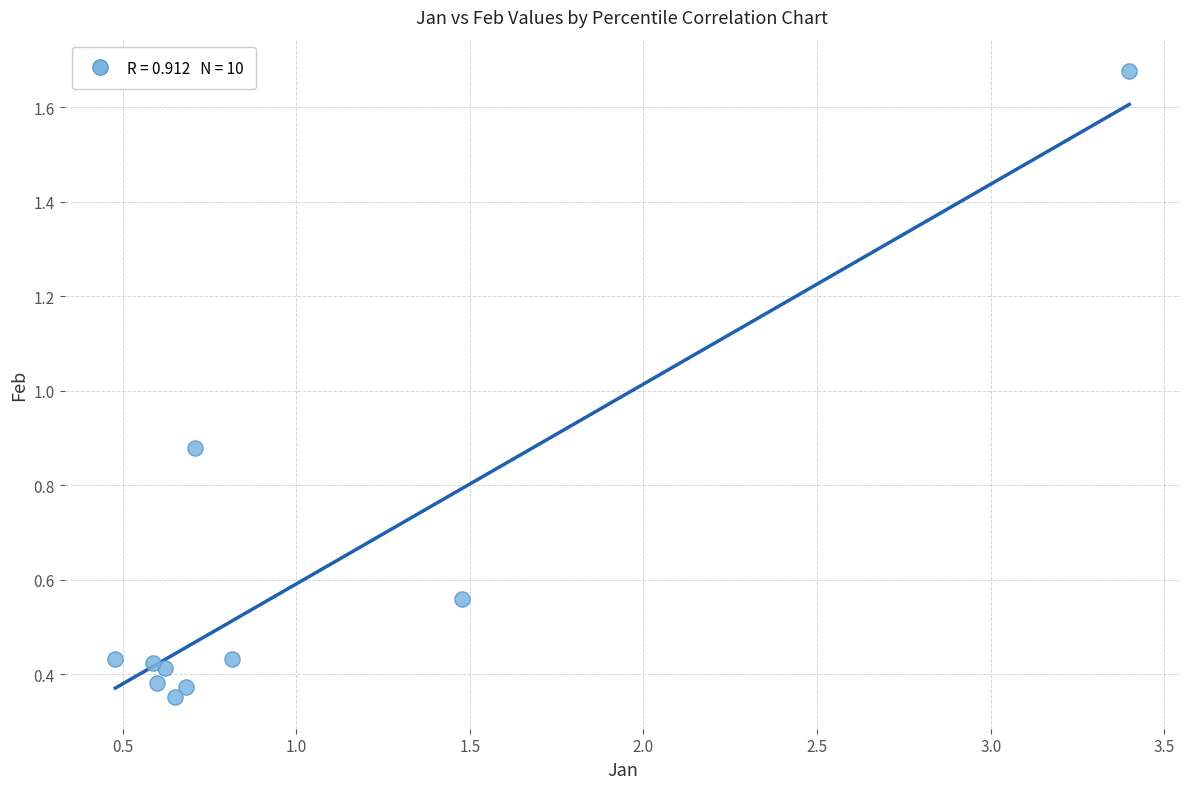

What is the range of X values (max minus min)?

2.9